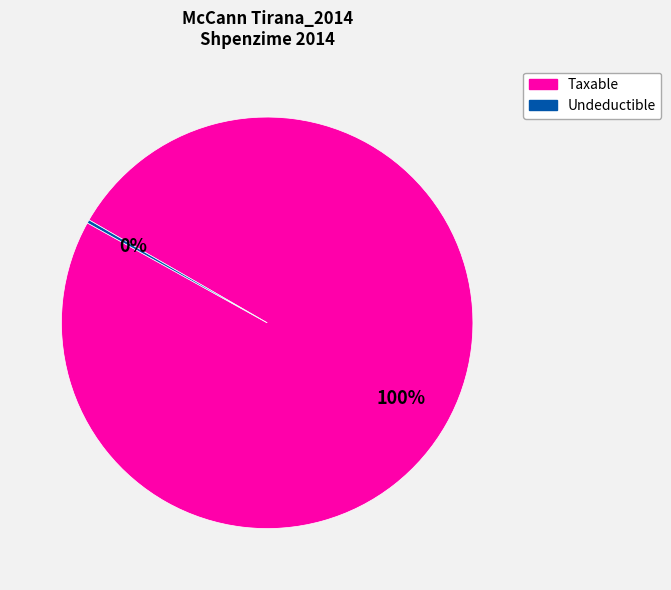

To the nearest percent, what is the average slice percentage?

50%